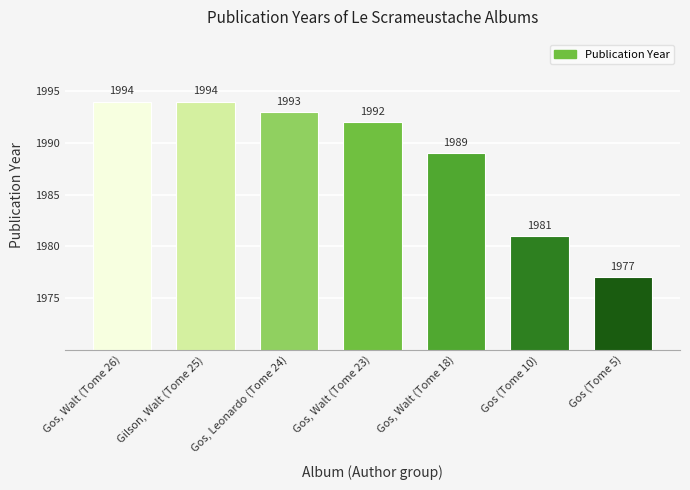

Where does the data first go above 1992?

Gos, Walt (Tome 26)